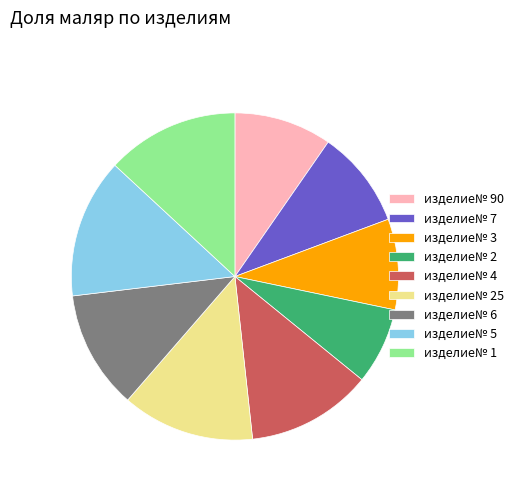

True or false: изделие№ 25 accounts for 13% of the total.

True